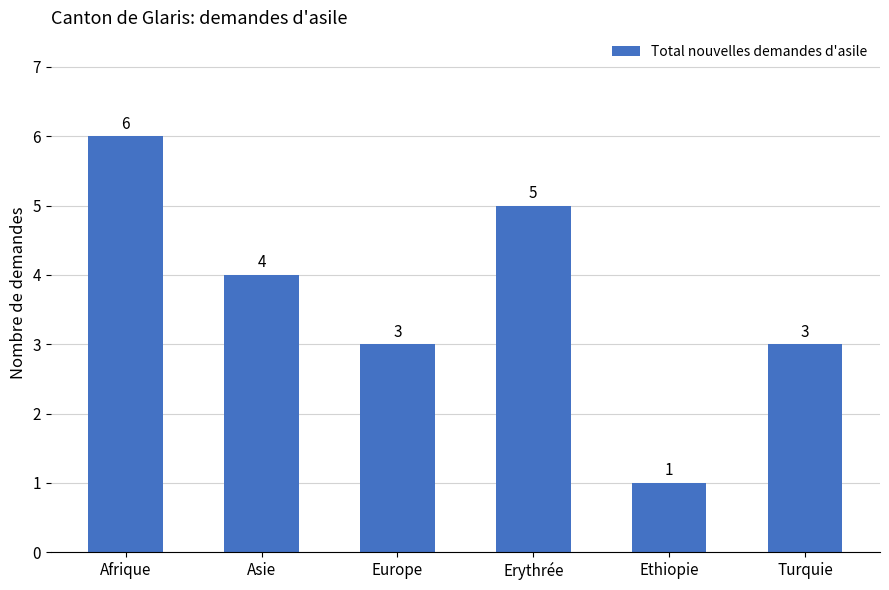

Does the chart contain stacked bars?

No